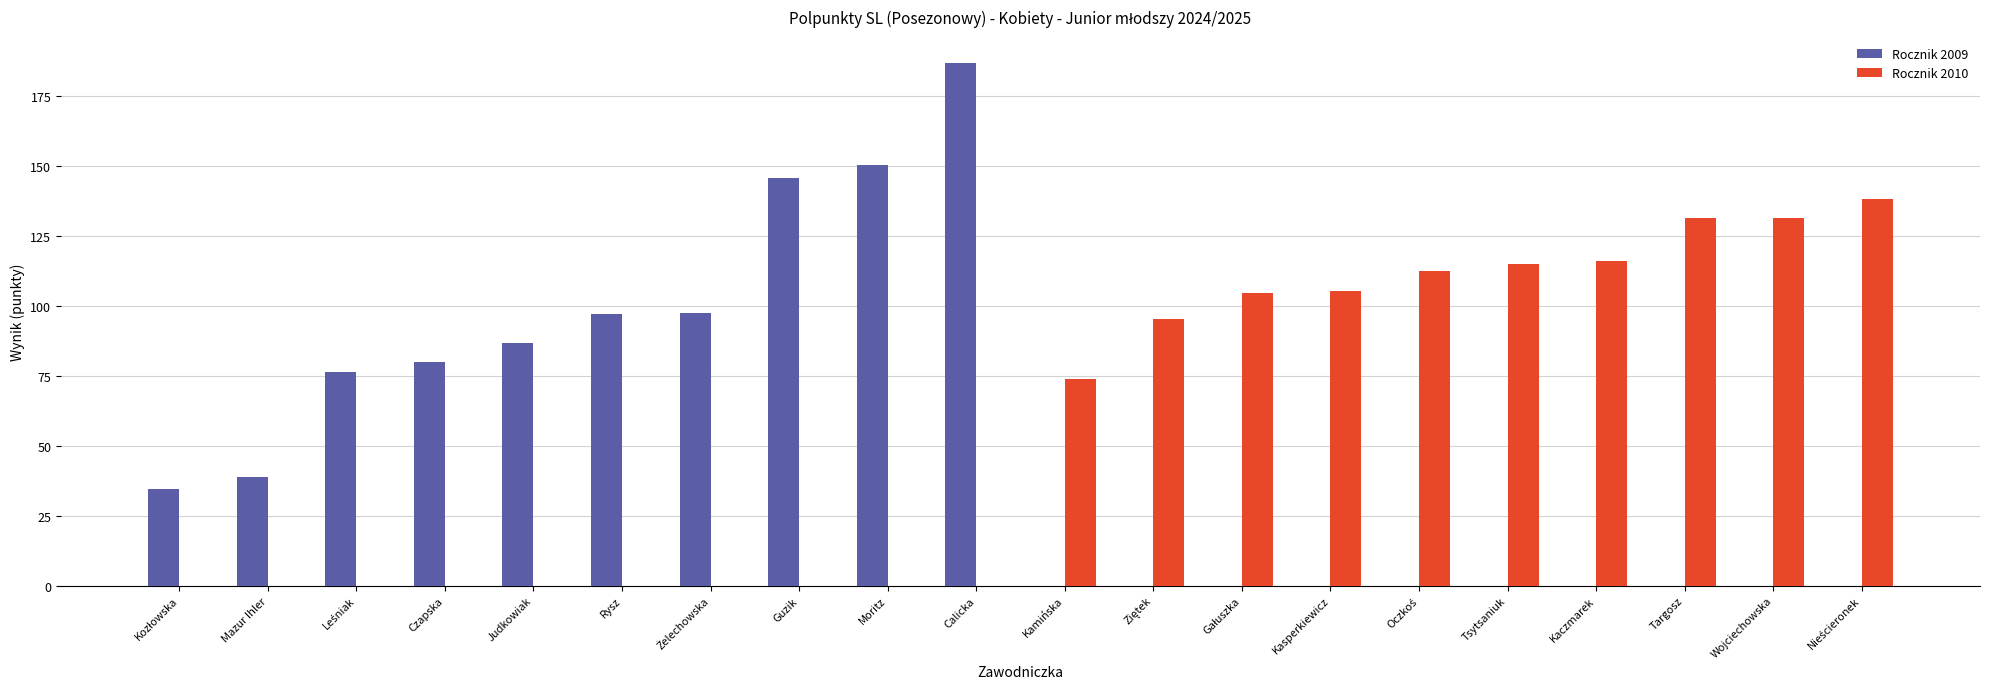

What is the maximum value shown in the chart?

187.0